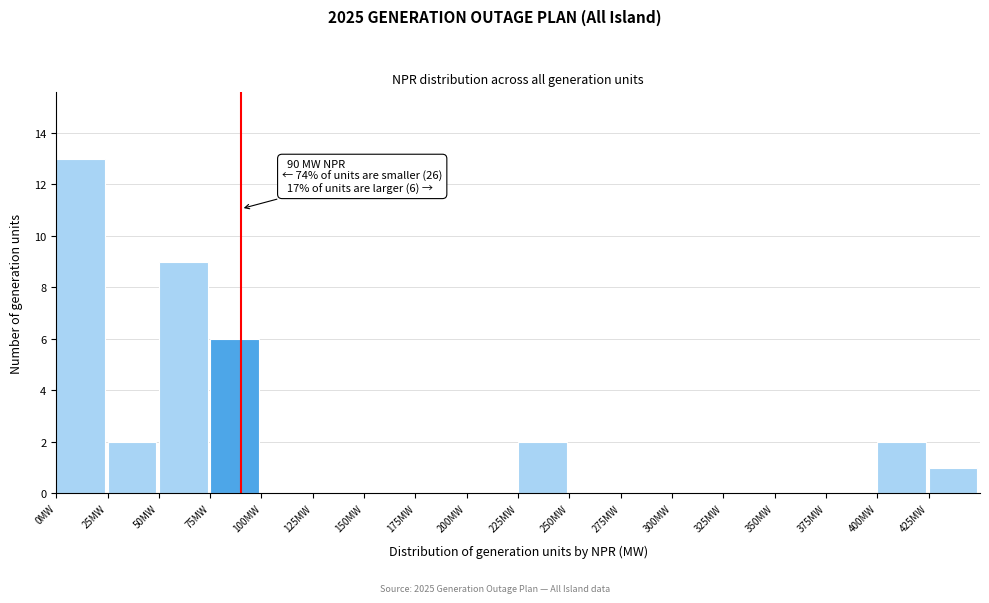

Over which range of the x-axis is the bar tallest?

0 to 25